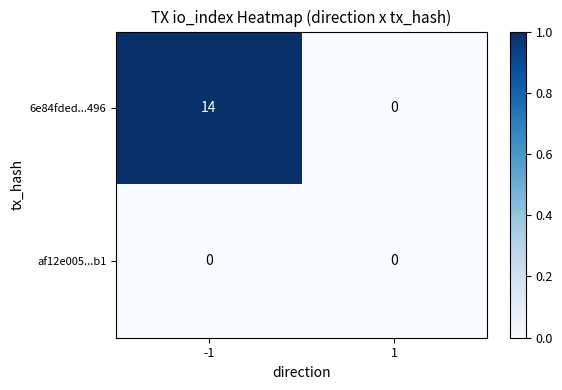

How many data points does each series have?

2